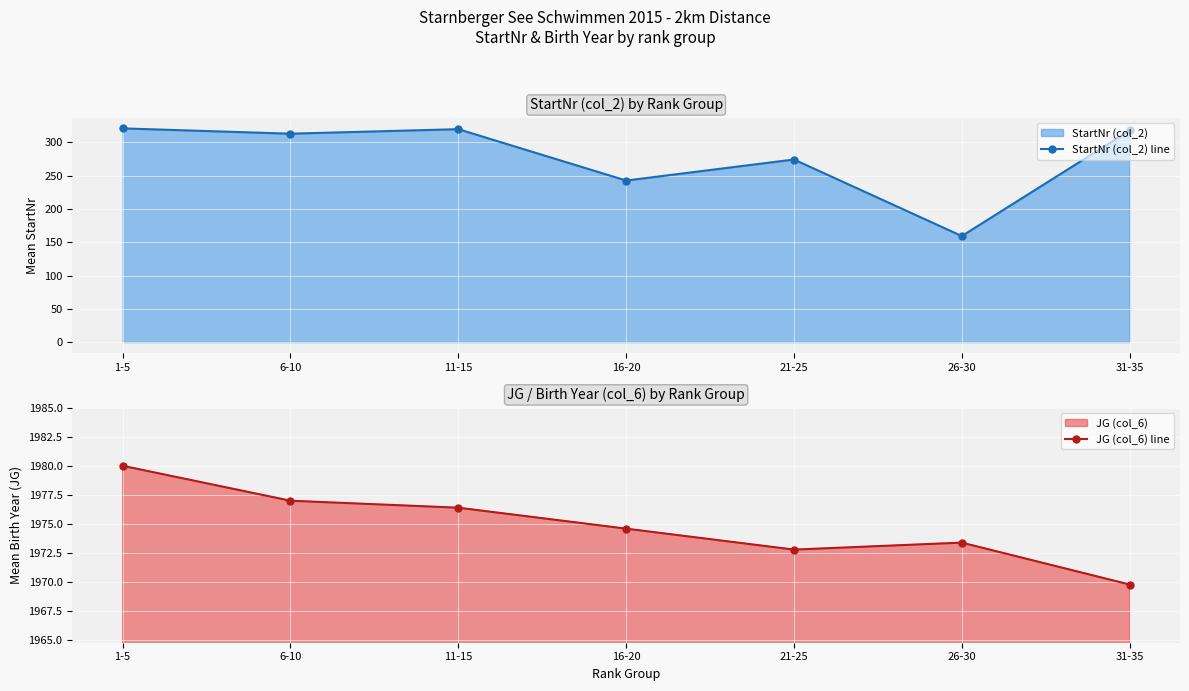

At which category does JG (col_6) line reach its first local peak?

26-30